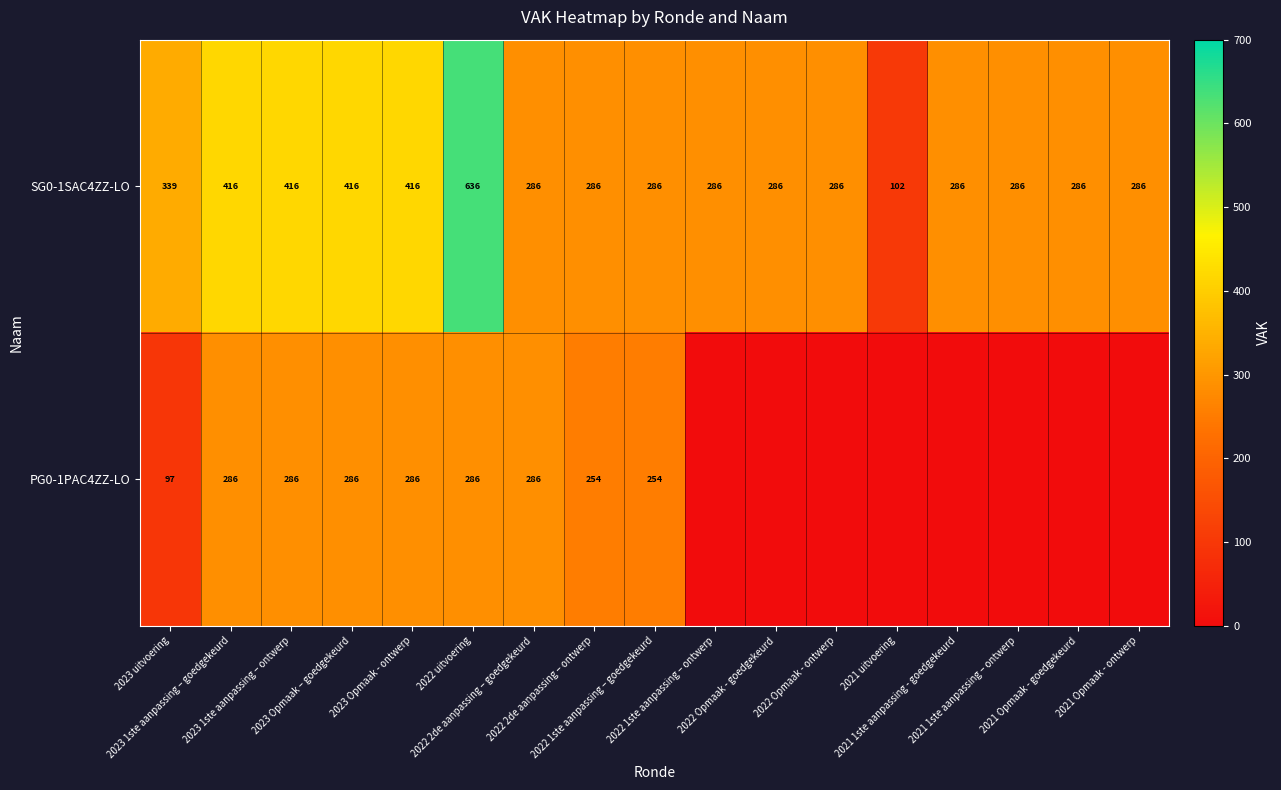

Between 2023 uitvoering and 2023 1ste aanpassing – ontwerp, which series saw the biggest shift?

PG0-1PAC4ZZ-LO